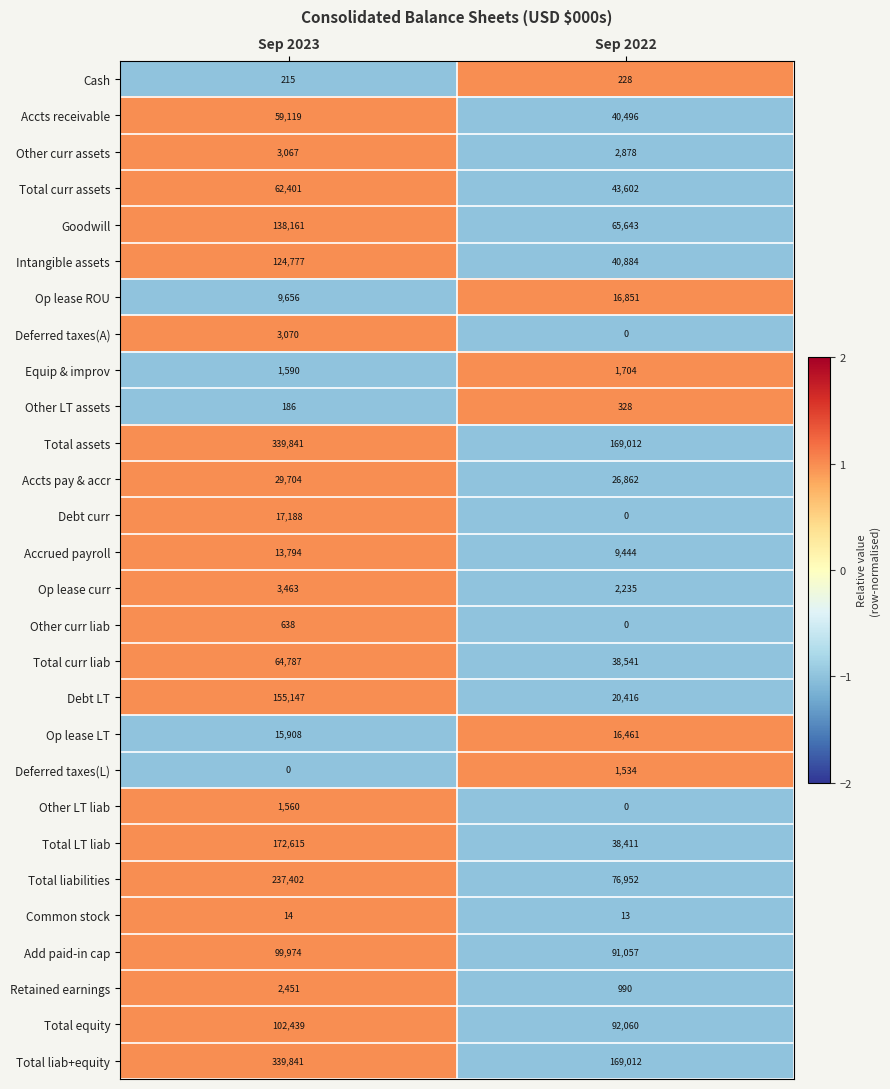

Where is Total equity nearest to the value 97249?

Sep 2022